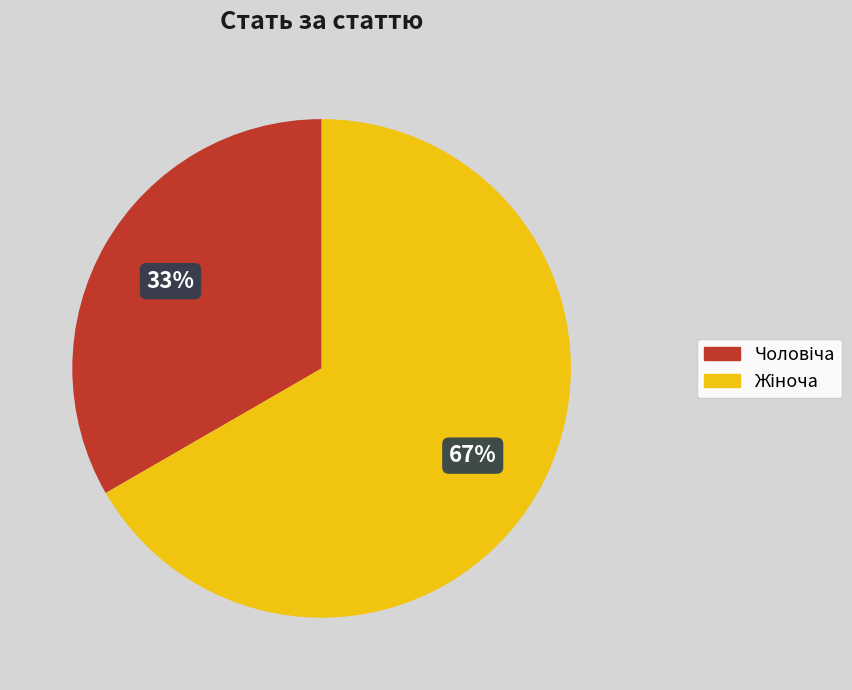

Is there a majority slice in this chart?

Yes